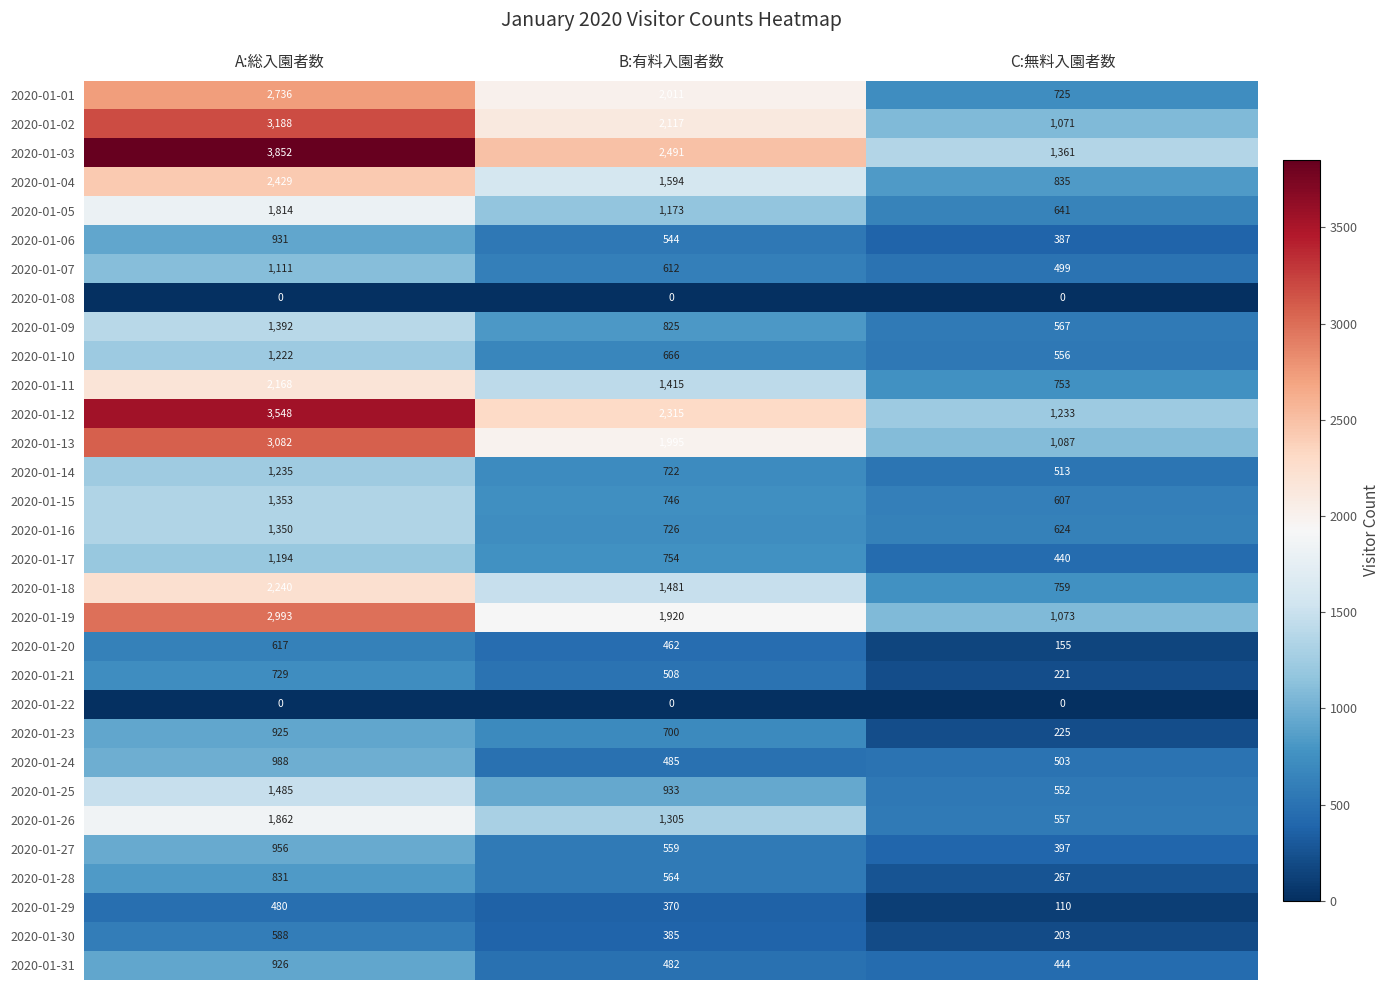

What is the difference between the highest and lowest values at A:総入園者数?

3852